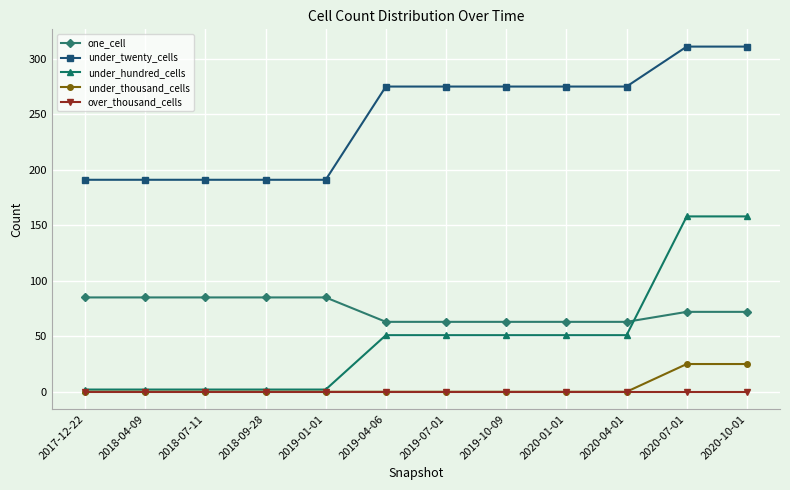

How many data points in under_twenty_cells are less than 275?

5